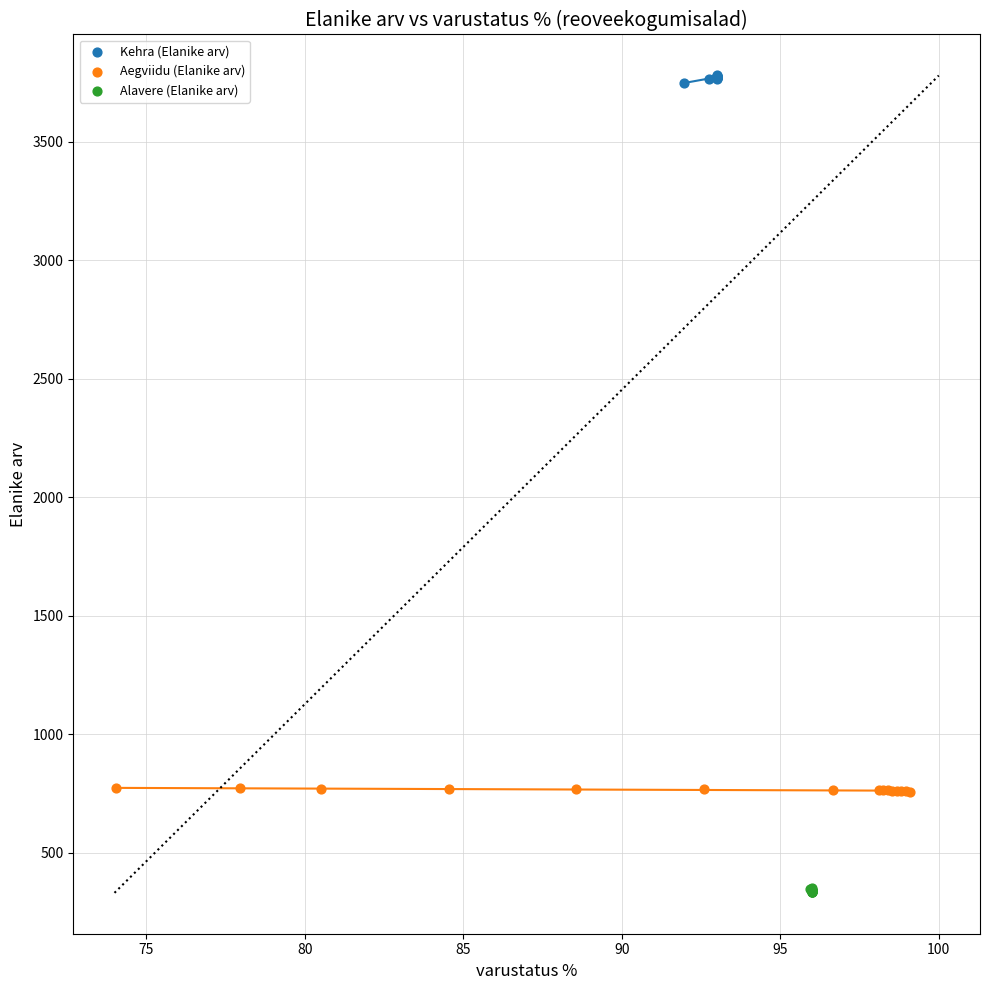

Which series reaches the maximum Y coordinate?

Kehra (Elanike arv)